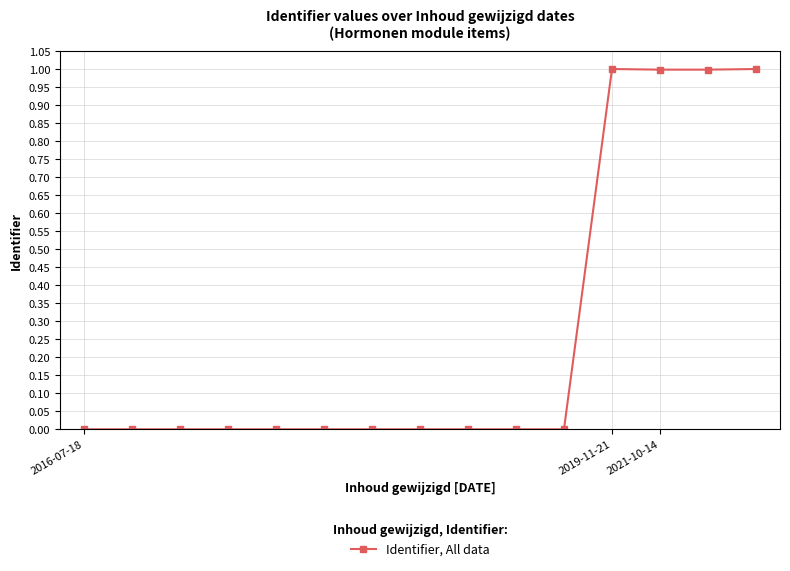

What is the maximum value shown in the chart?

1.0